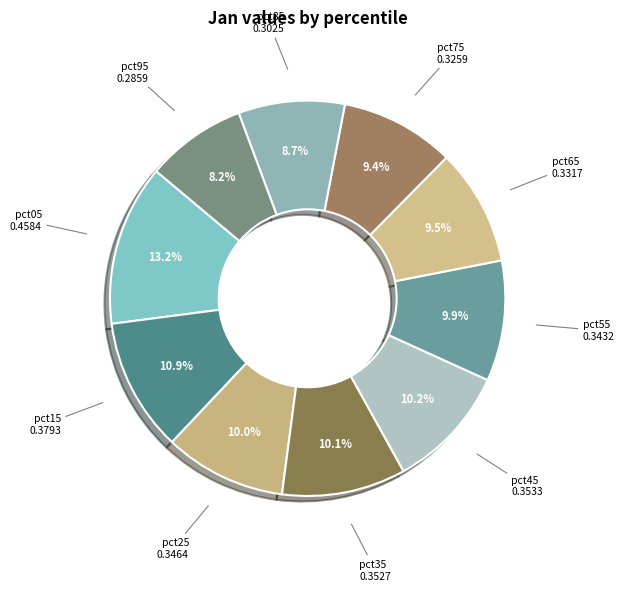

How many segments does this pie chart have?

10